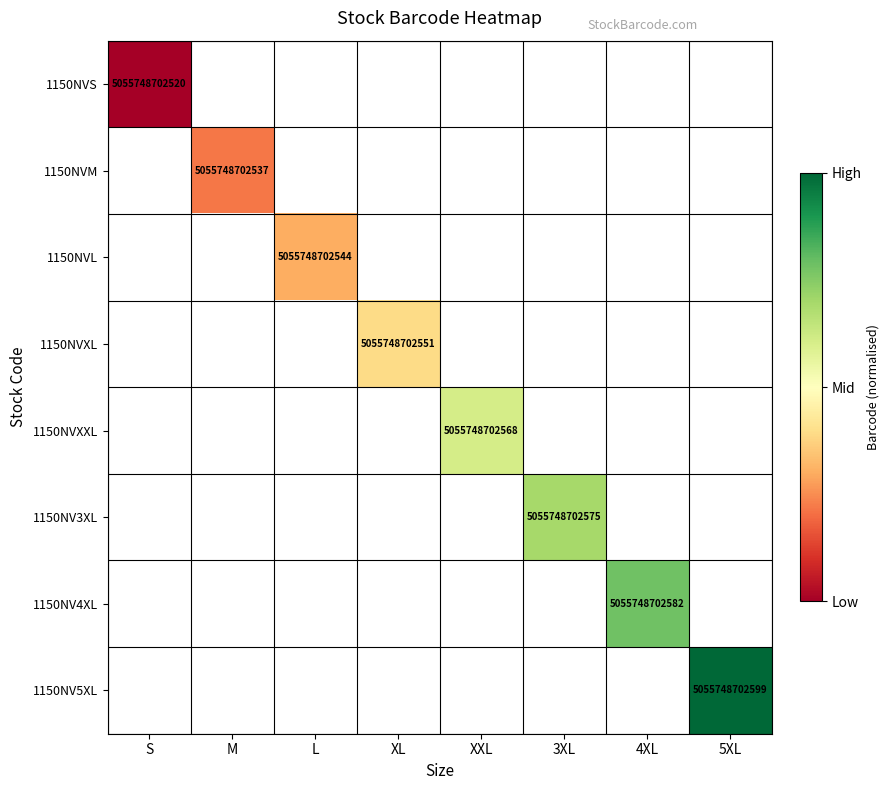

The value of 1150NV5XL at 5XL is 5055748702599. True or false?

True